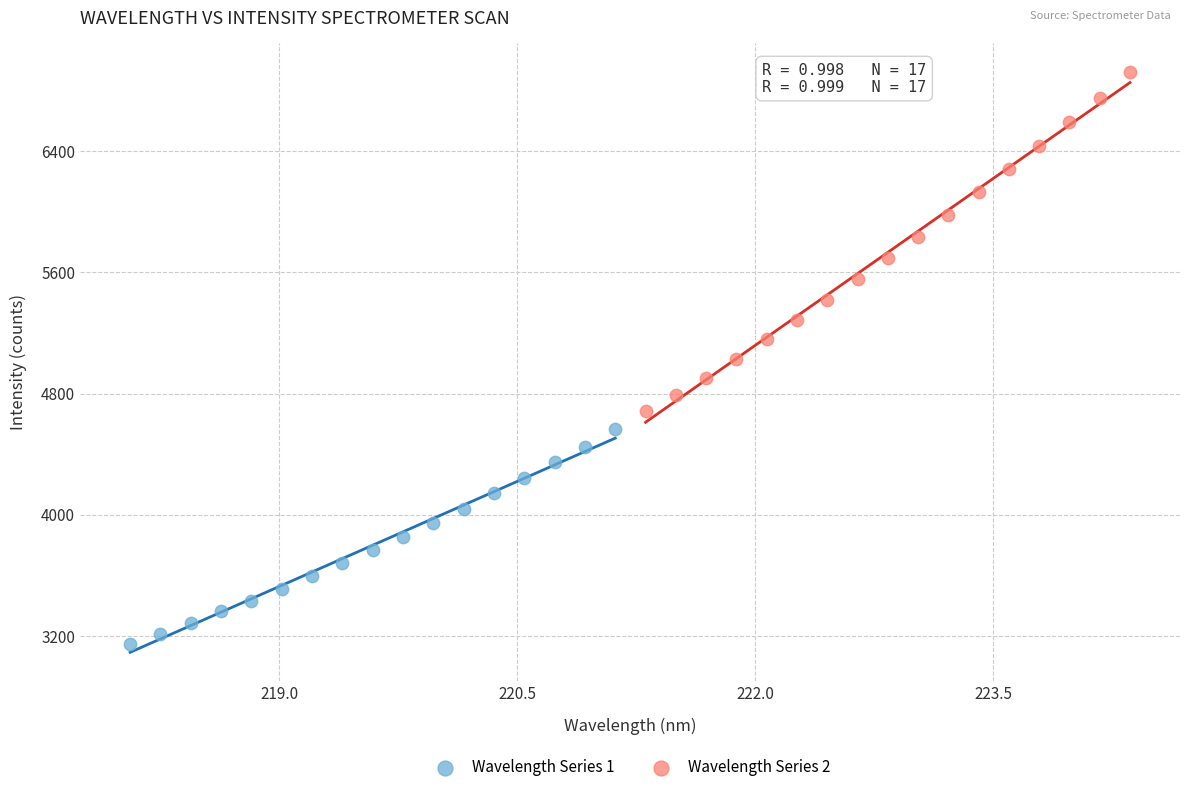

Which series reaches the maximum Y coordinate?

Wavelength Series 2